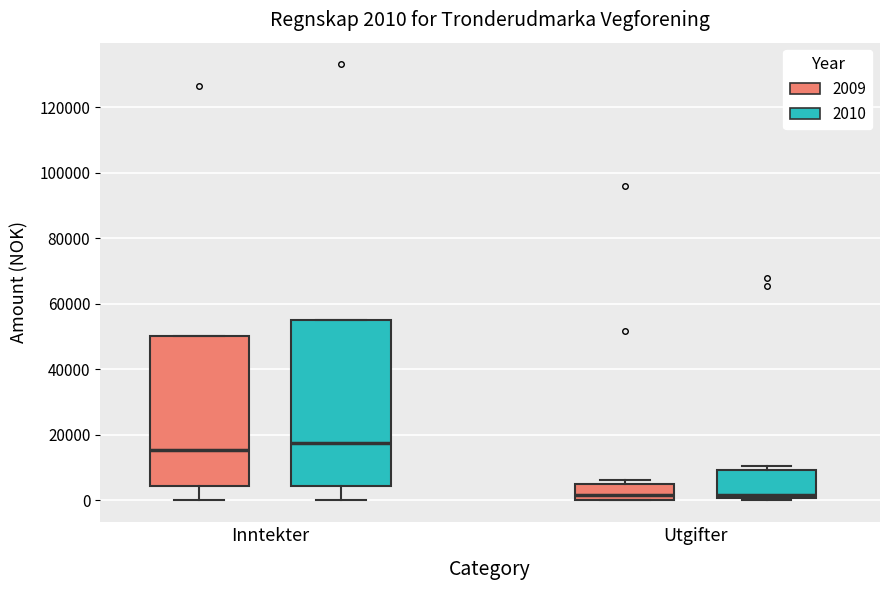

Which box is the tallest, from its lower edge to its upper edge?

Inntekter (2010)